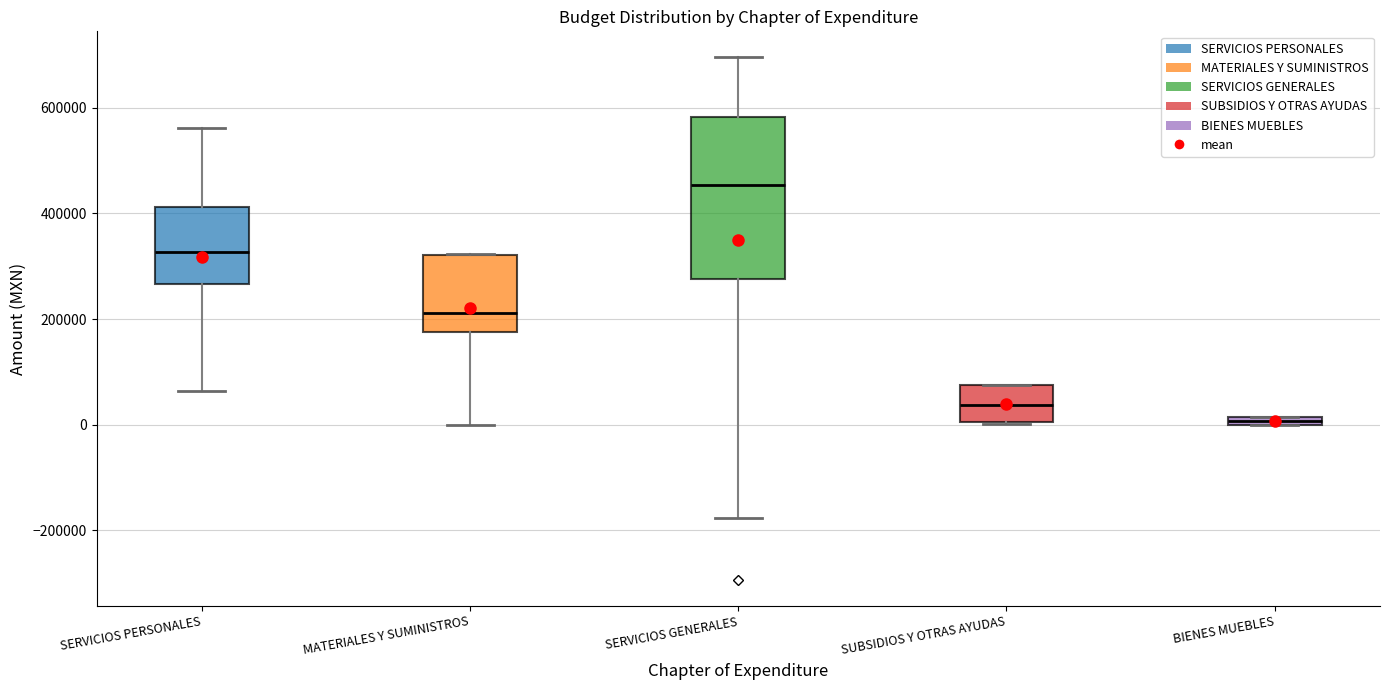

Which box's median line is the highest?

SERVICIOS GENERALES